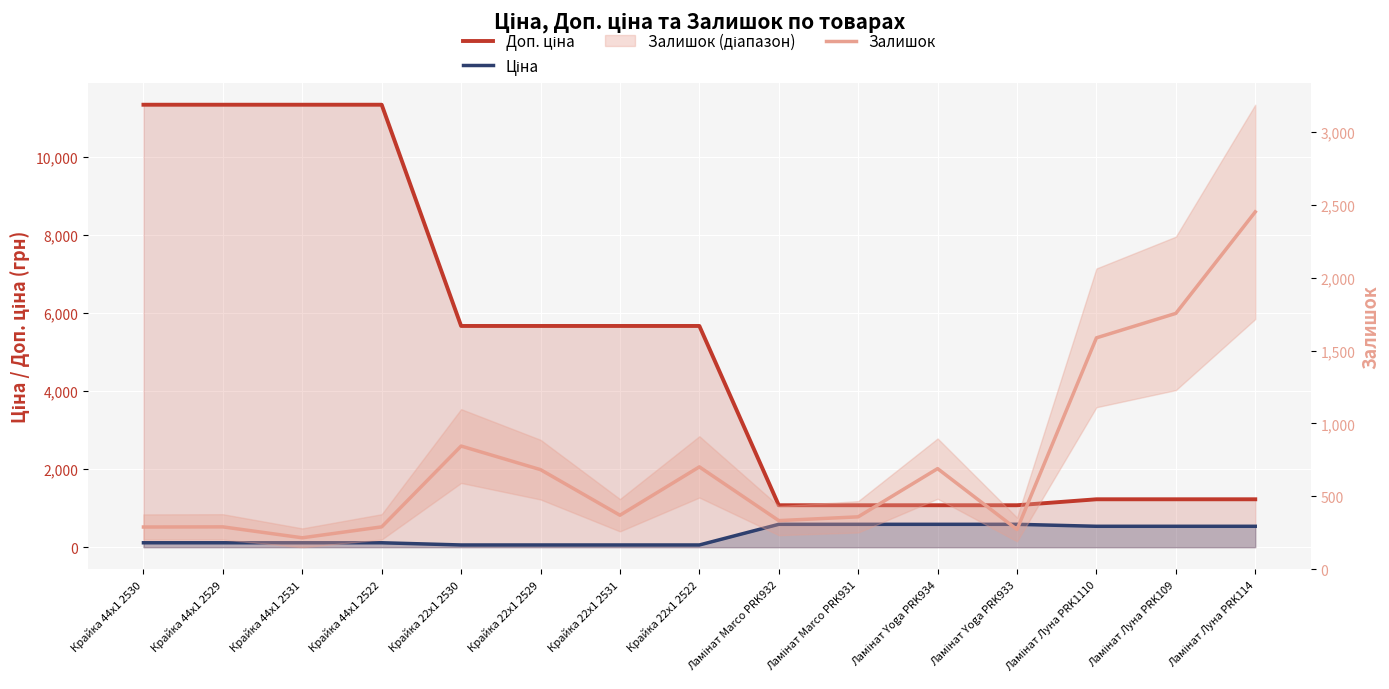

What value does the Залишок series have at Крайка 22x1 2522?

702.0